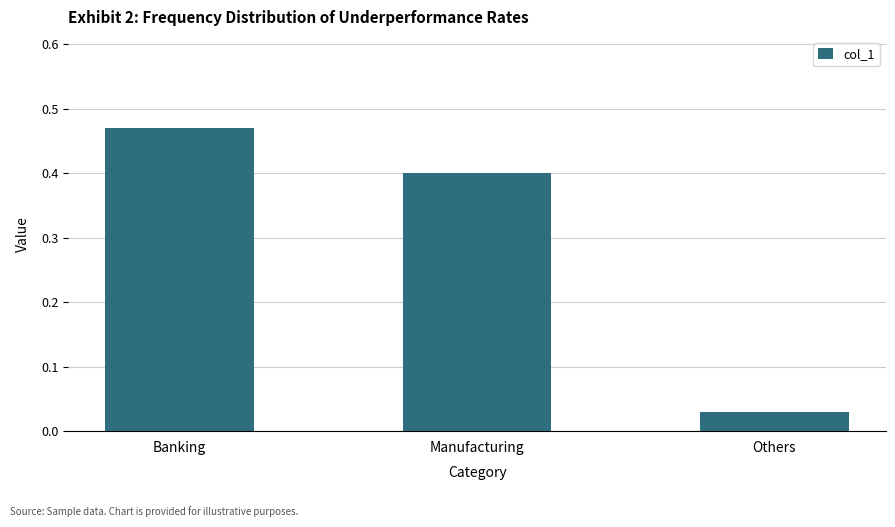

What is the average value?

0.3